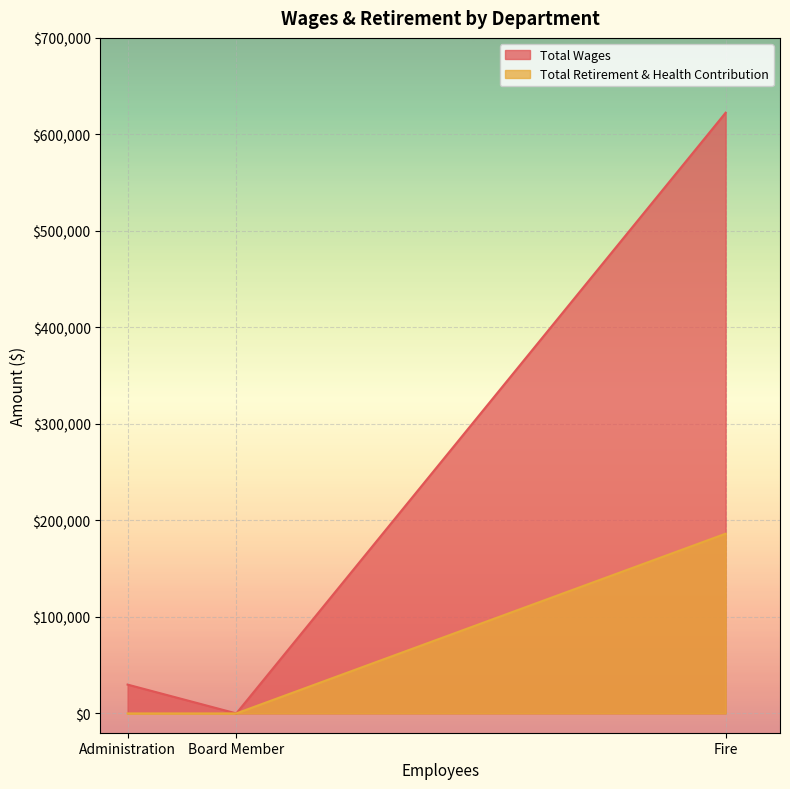

What is the difference between the highest and lowest values at Fire?

436220